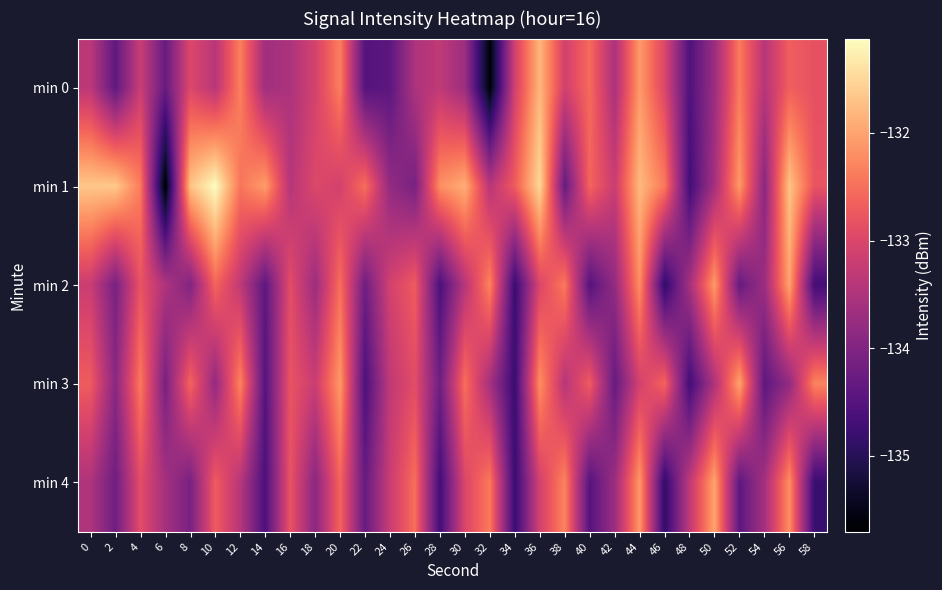

Reading left to right, transcribe all the data shown in this chart.

min 0: 0=-133.4	2=-134.4	4=-133.2	6=-134.3	8=-133.0	10=-133.4	12=-132.3	14=-133.6	16=-133.5	18=-133.1	20=-132.3	22=-134.5	24=-134.4	26=-133.5	28=-133.3	30=-133.7	32=-135.6	34=-133.1	36=-131.8	38=-133.1	40=-132.5	42=-133.5	44=-132.1	46=-133.0	48=-134.6	50=-133.7	52=-132.4	54=-133.4	56=-132.7	58=-132.8
min 1: 0=-131.7	2=-131.6	4=-132.4	6=-135.7	8=-131.7	10=-131.1	12=-132.4	14=-132.1	16=-133.4	18=-133.0	20=-133.1	22=-132.5	24=-133.8	26=-134.1	28=-132.2	30=-131.9	32=-133.4	34=-132.7	36=-131.5	38=-134.3	40=-132.6	42=-133.2	44=-131.8	46=-132.4	48=-134.7	50=-133.6	52=-132.1	54=-133.9	56=-131.7	58=-132.8
min 2: 0=-133.2	2=-134.1	4=-132.8	6=-133.5	8=-134.0	10=-132.6	12=-133.3	14=-134.4	16=-132.9	18=-133.7	20=-132.5	22=-134.2	24=-133.1	26=-132.7	28=-134.6	30=-133.4	32=-132.3	34=-134.8	36=-133.0	38=-132.4	40=-134.5	42=-133.8	44=-132.2	46=-134.9	48=-133.6	50=-132.1	52=-134.3	54=-133.7	56=-132.0	58=-134.7
min 3: 0=-132.7	2=-133.9	4=-132.4	6=-134.1	8=-132.6	10=-133.8	12=-132.3	14=-134.5	16=-132.8	18=-133.2	20=-132.1	22=-134.6	24=-133.3	26=-132.9	28=-134.2	30=-132.5	32=-133.6	34=-134.8	36=-132.2	38=-133.4	40=-132.7	42=-134.3	44=-133.1	46=-132.6	48=-134.7	50=-133.5	52=-132.0	54=-134.4	56=-133.8	58=-132.3
min 4: 0=-133.5	2=-134.2	4=-132.9	6=-133.6	8=-134.1	10=-132.7	12=-133.4	14=-134.6	16=-132.8	18=-133.9	20=-132.6	22=-134.3	24=-133.2	26=-132.5	28=-134.7	30=-133.0	32=-132.4	34=-134.8	36=-133.1	38=-132.3	40=-134.5	42=-133.7	44=-132.1	46=-134.9	48=-133.3	50=-132.0	52=-134.4	54=-133.6	56=-132.2	58=-134.8